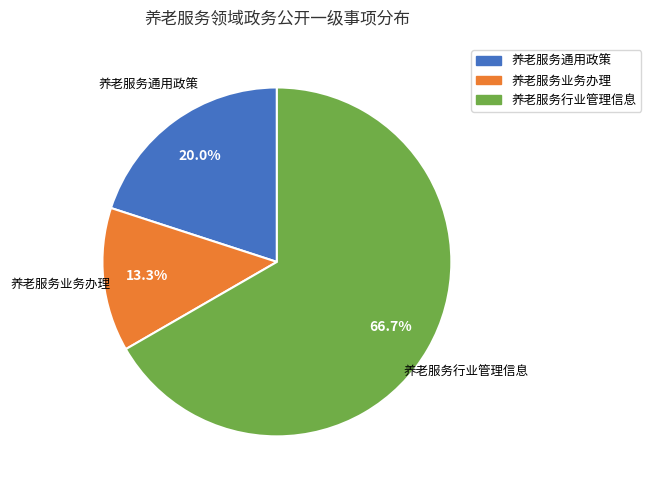

Is it true that 养老服务行业管理信息 is 67% of the pie?

True